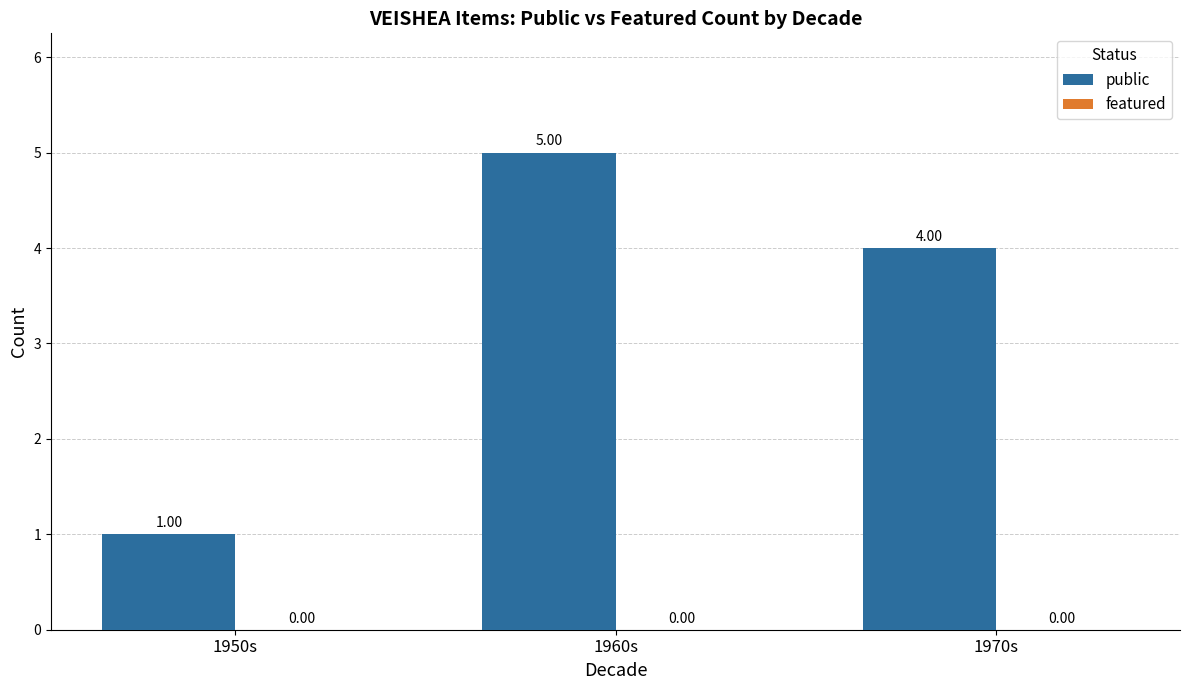

What is the difference between the maximum and minimum values?

4